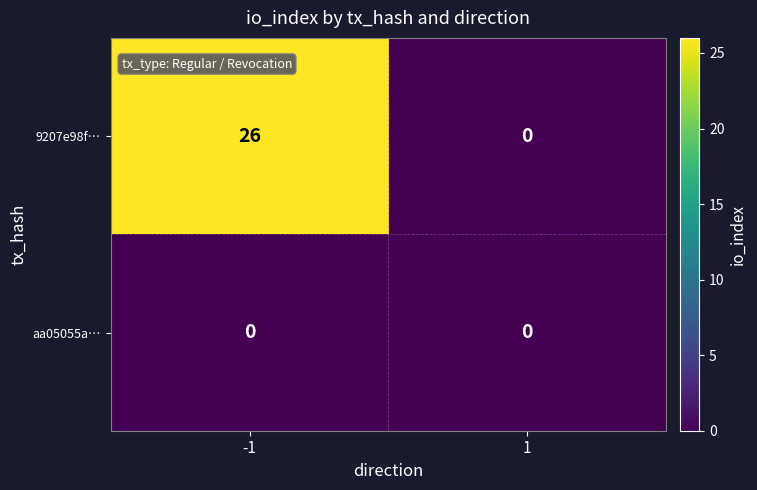

List the series in order of their overall mean, highest first.

9207e98f…, aa05055a…